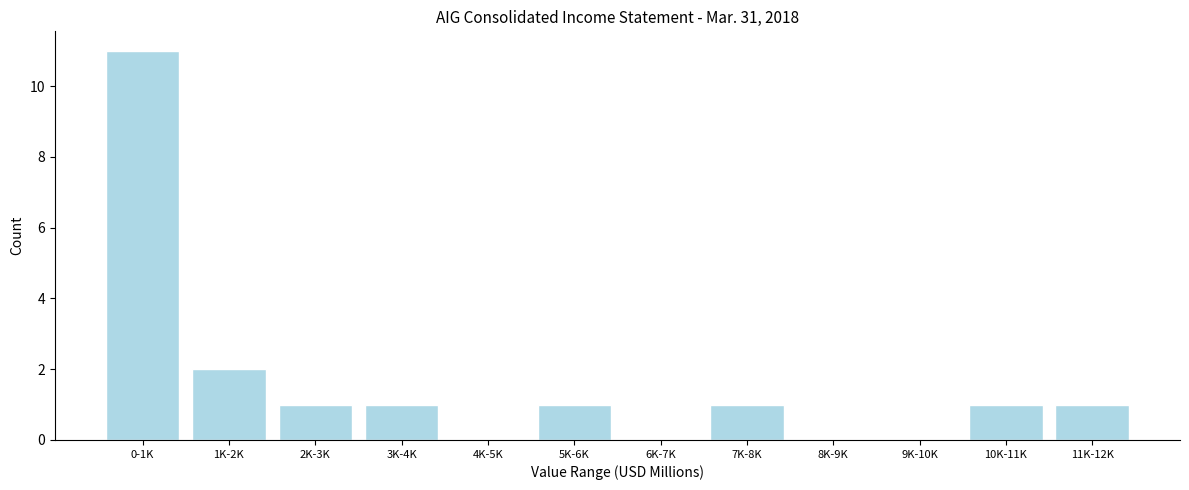

Reading right to left, extract all data points from this chart.

11K-12K=1	10K-11K=1	9K-10K=0	8K-9K=0	7K-8K=1	6K-7K=0	5K-6K=1	4K-5K=0	3K-4K=1	2K-3K=1	1K-2K=2	0-1K=11